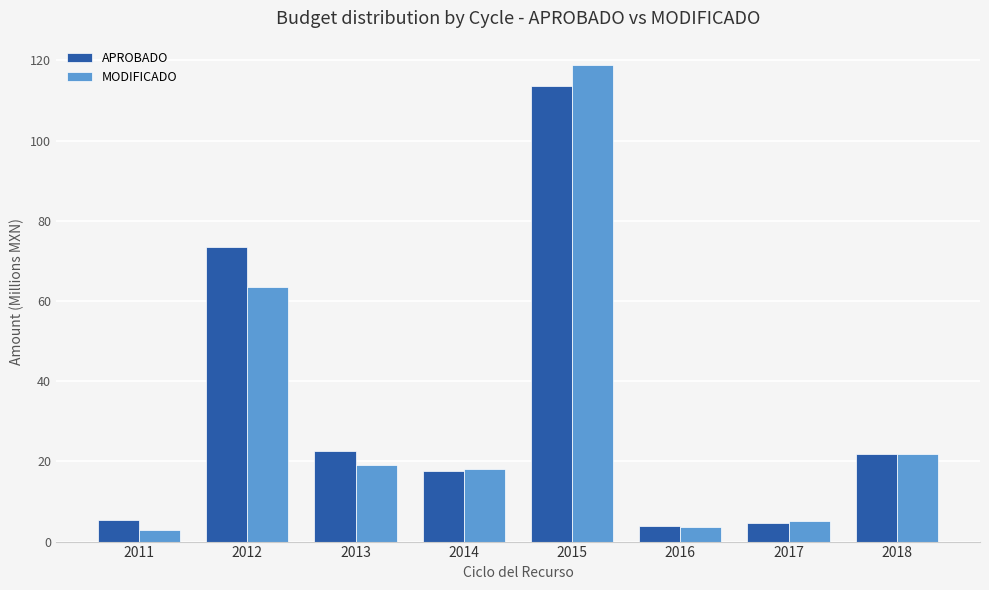

Does the chart contain stacked bars?

No